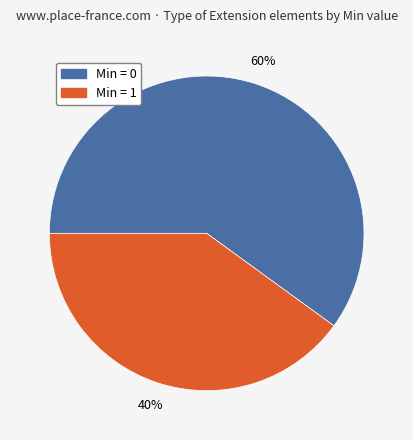

Which slice is the largest?

Min = 0